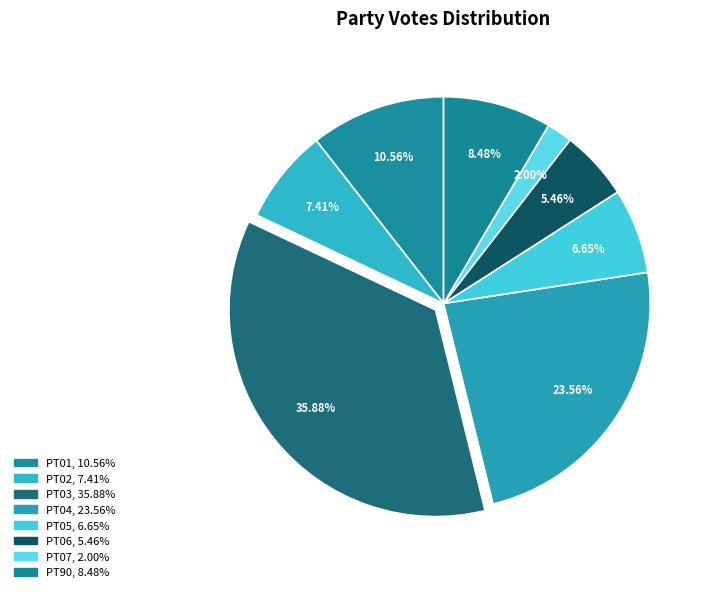

What is the smallest slice in the pie chart?

PT07